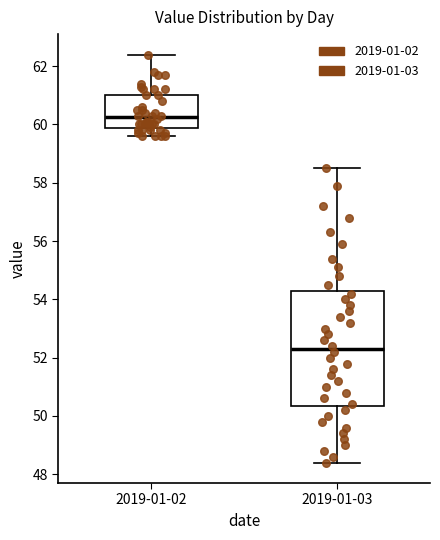

Which box's median line is the lowest?

2019-01-03